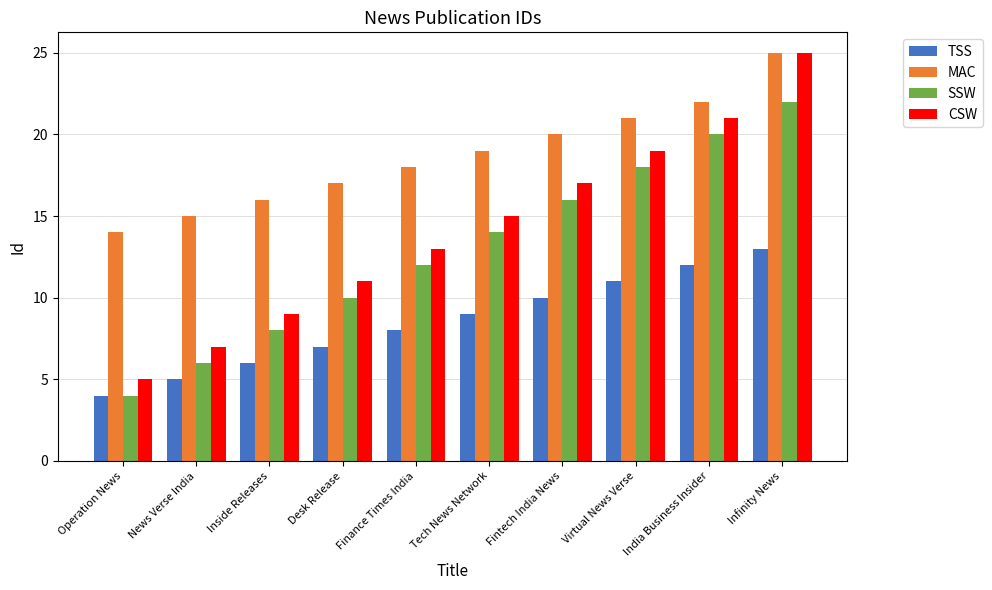

Which category has the lowest value in the SSW series?

Operation News